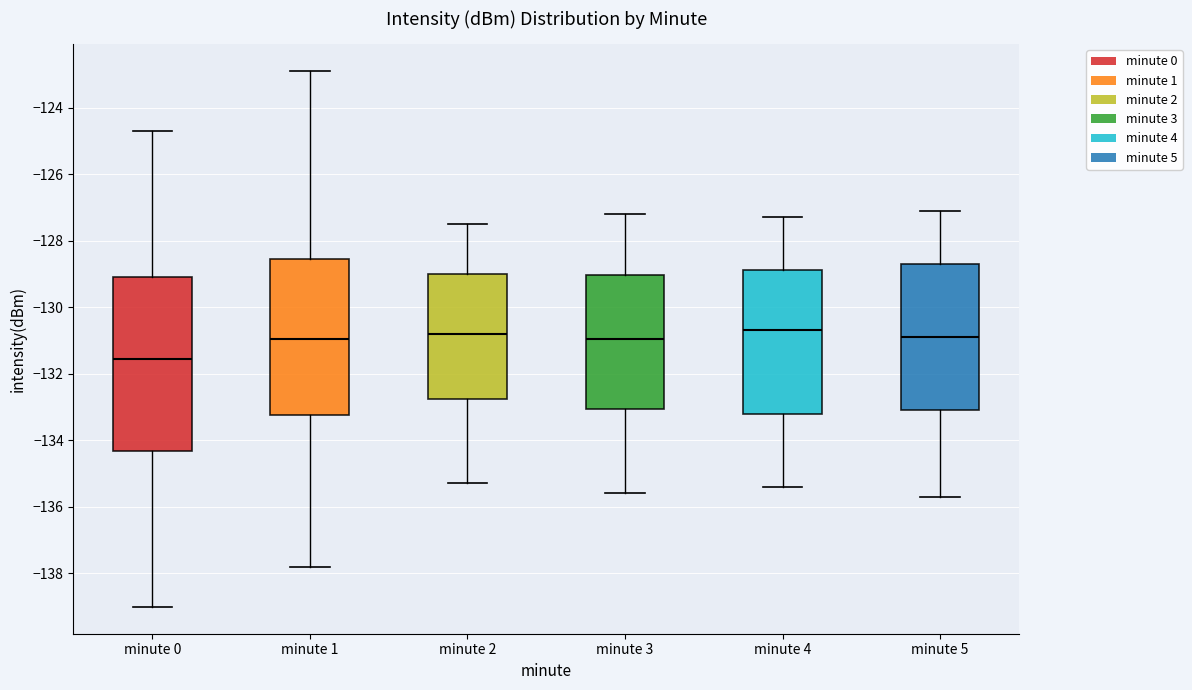

Which box's median line is the lowest?

minute 0